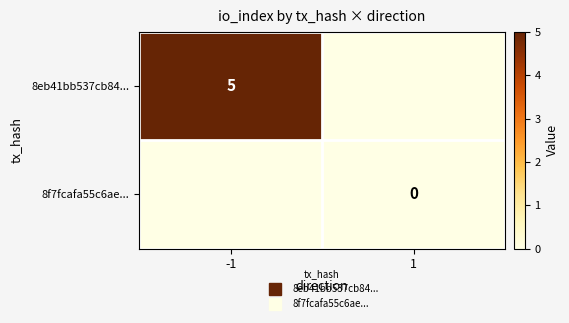

What is the greatest value displayed?

5